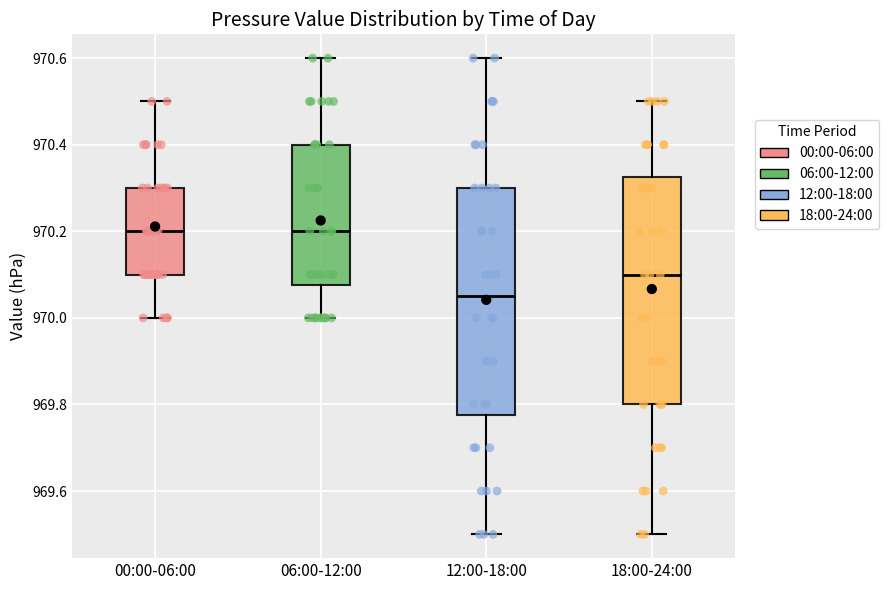

Where does the median line of the box for 06:00-12:00 sit on the y-axis? The values are not printed on the chart, so give them approximately, as read against the axis.

970.20